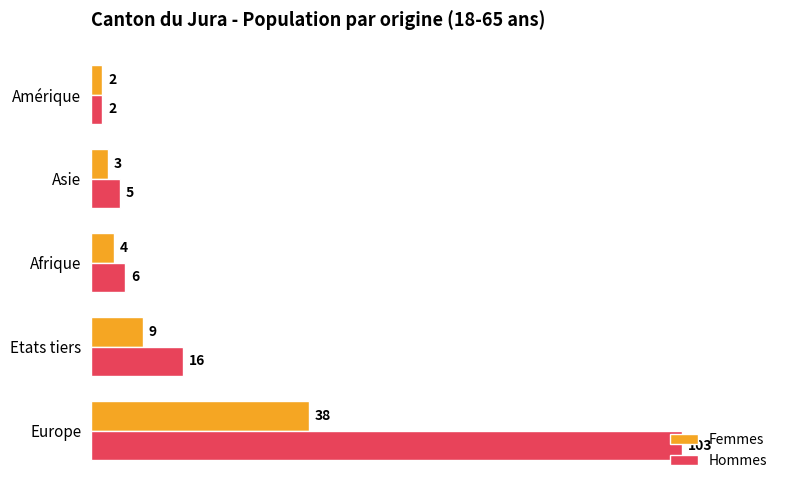

The value of Hommes at Europe is 35. True or false?

False